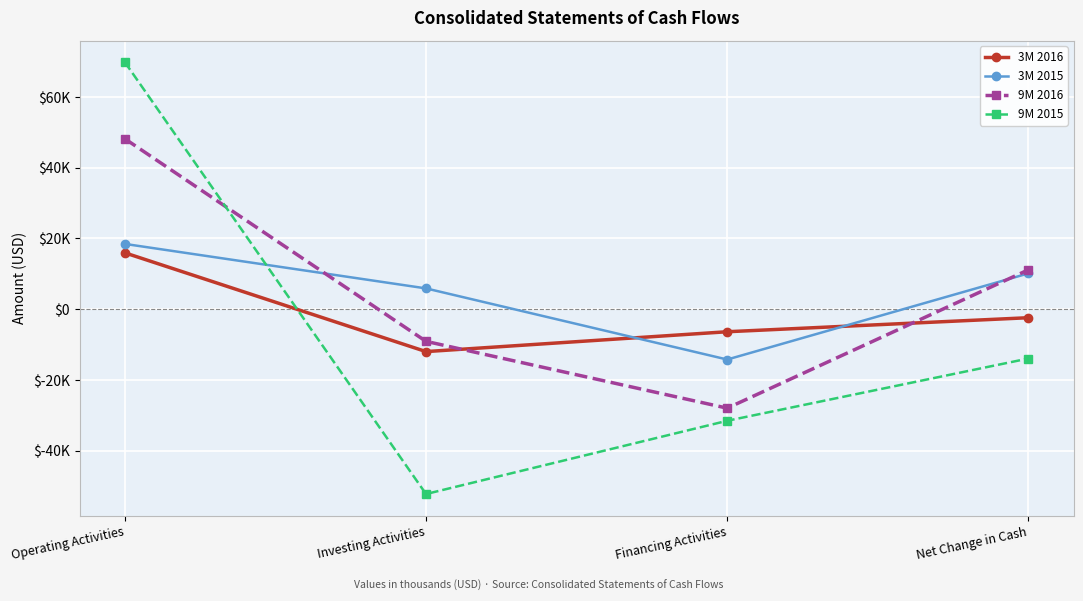

At which category does 3M 2015 reach its first local valley?

Financing Activities